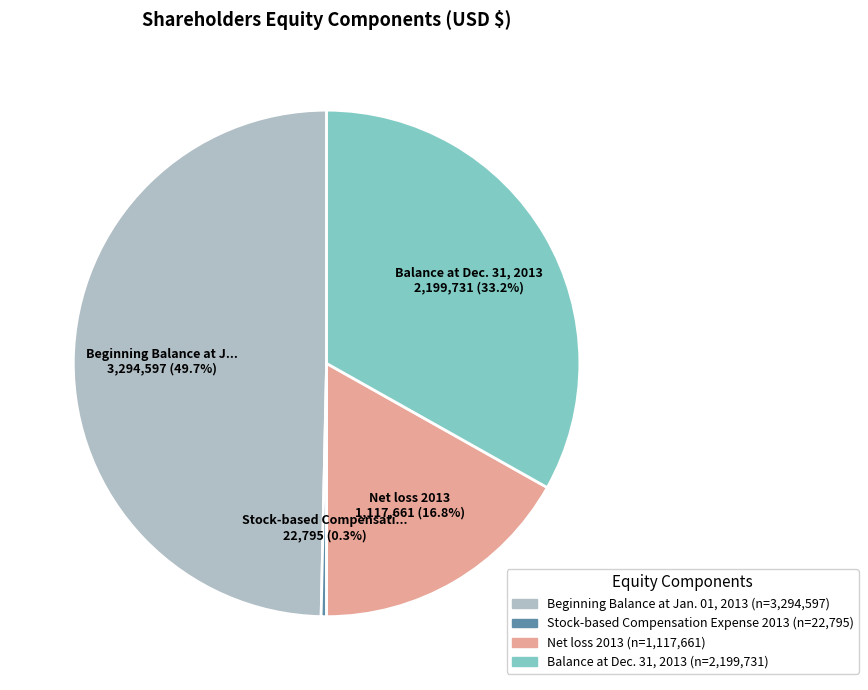

Between Net loss 2013 and Stock-based Compensation Expense 2013, which is larger?

Net loss 2013